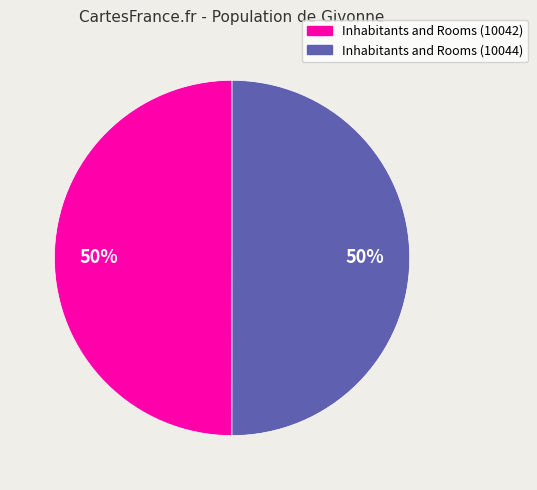

How many slices are in this pie chart?

2